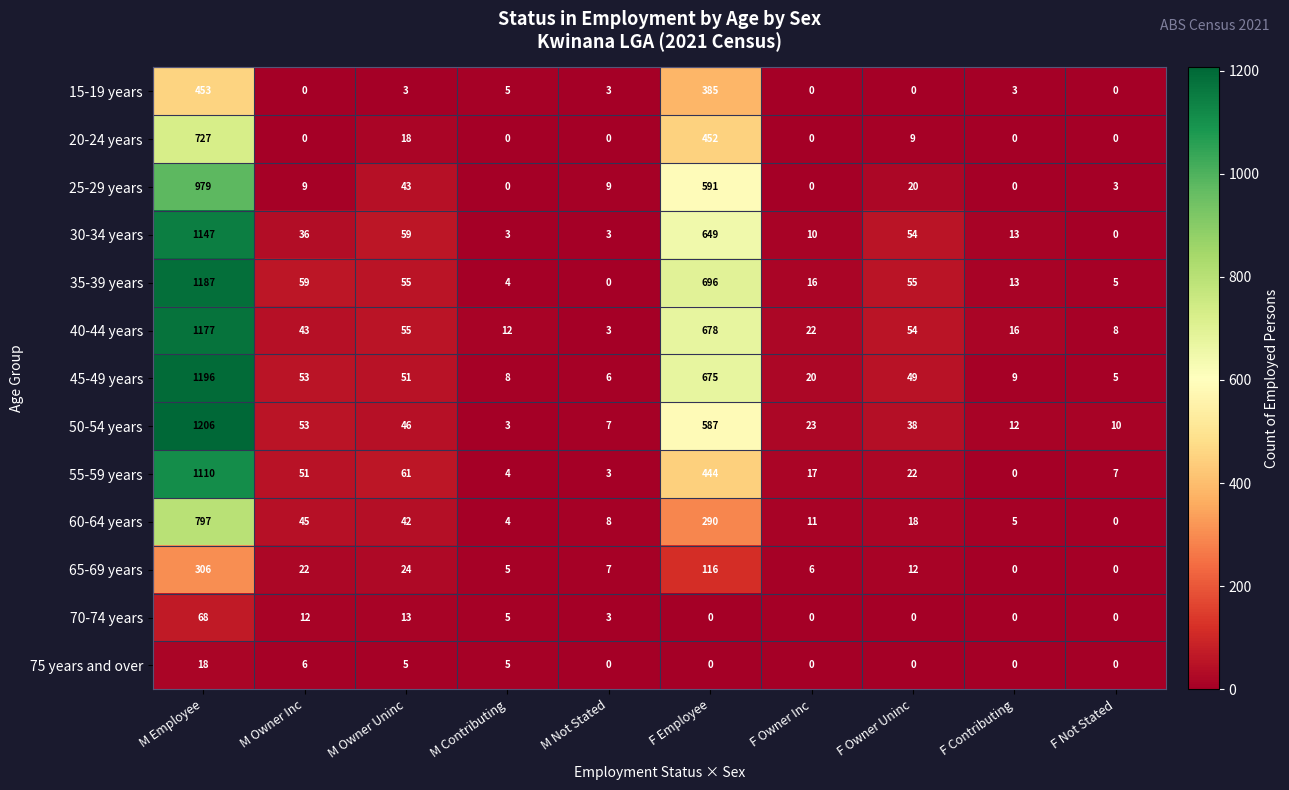

At which label is 65-69 years closest to 153?

F Employee